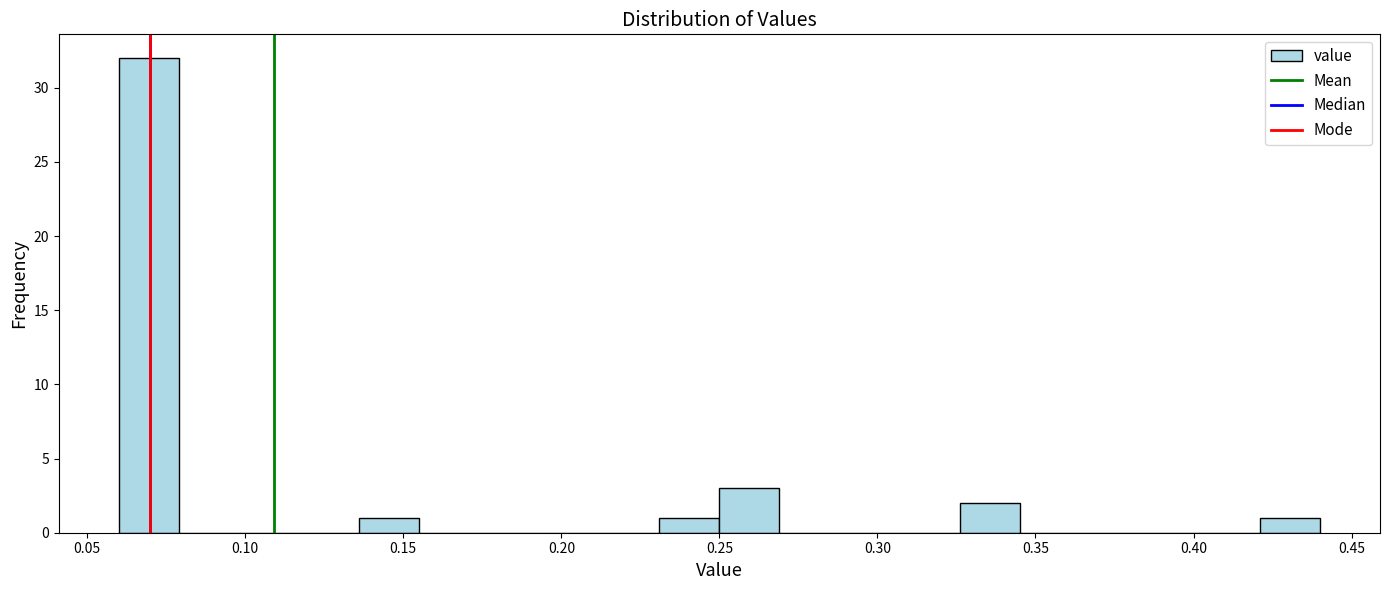

Around what value on the x-axis is the tallest bar? Give the approximate position of its centre, as read against the axis.

0.070